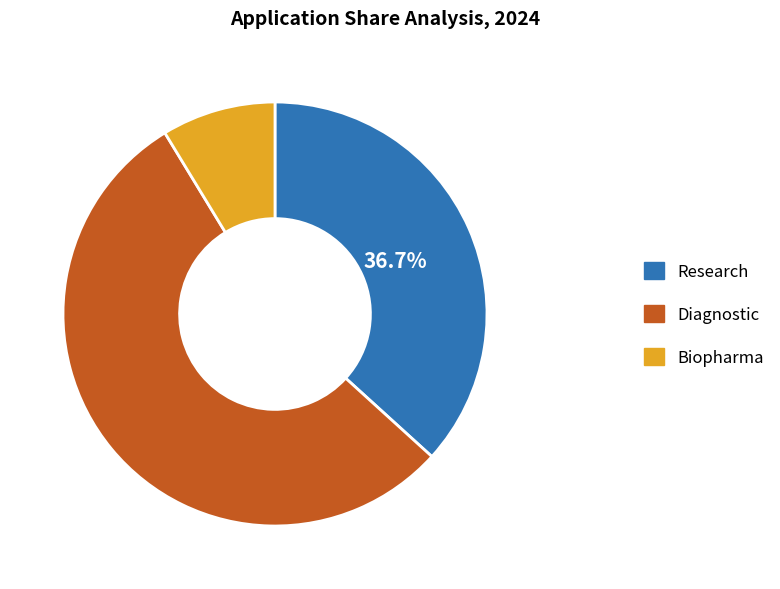

Does any single category account for the majority?

Yes